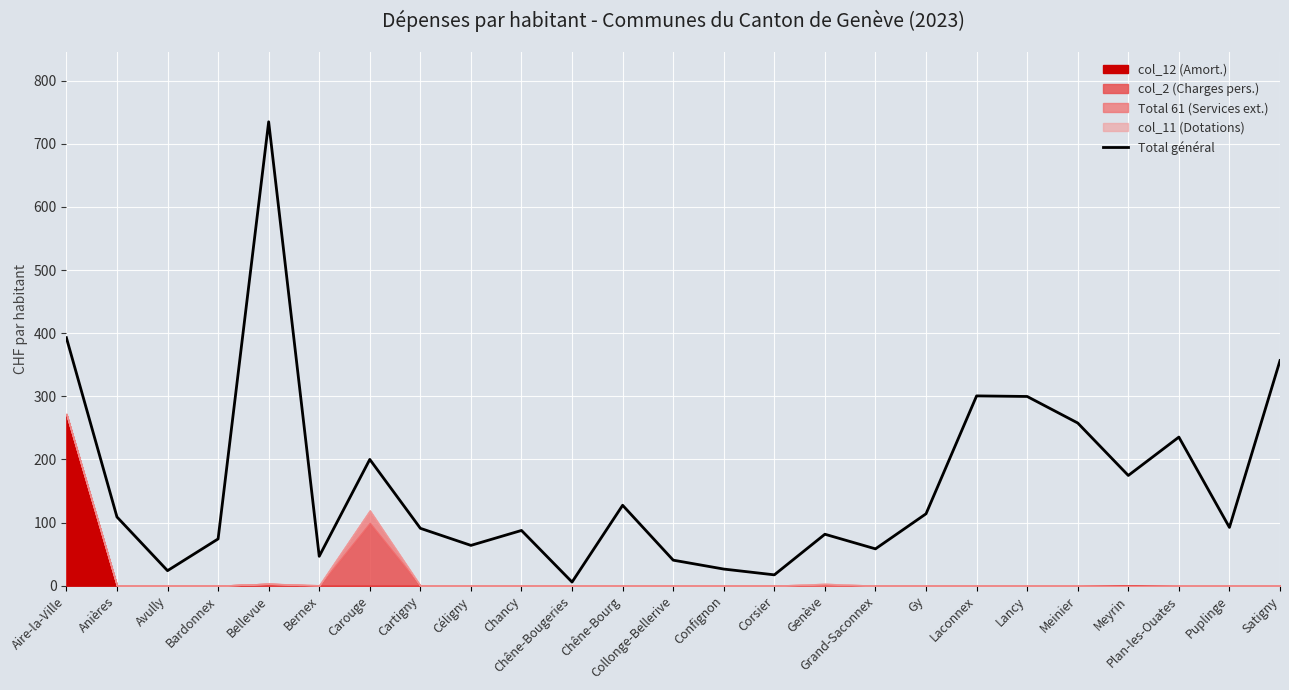

How many values exceed 92?

13